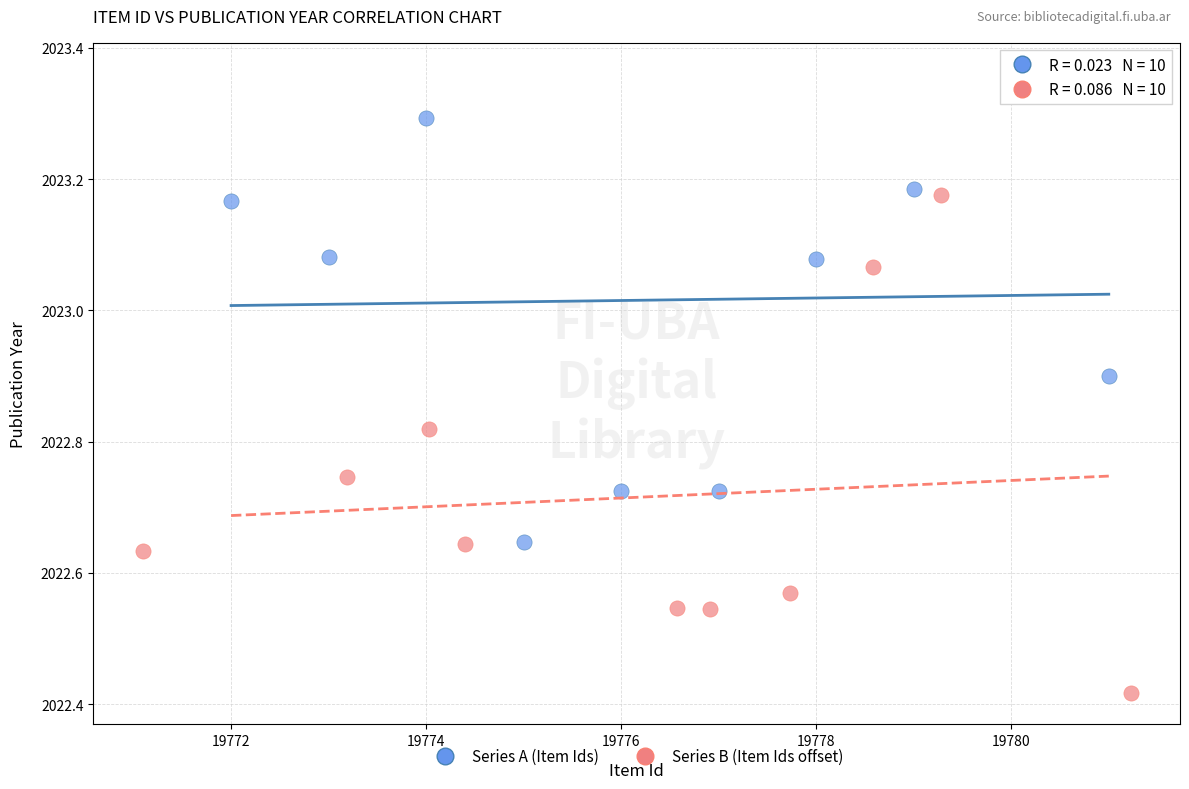

Which series reaches the maximum Y coordinate?

Series A (Item Ids)